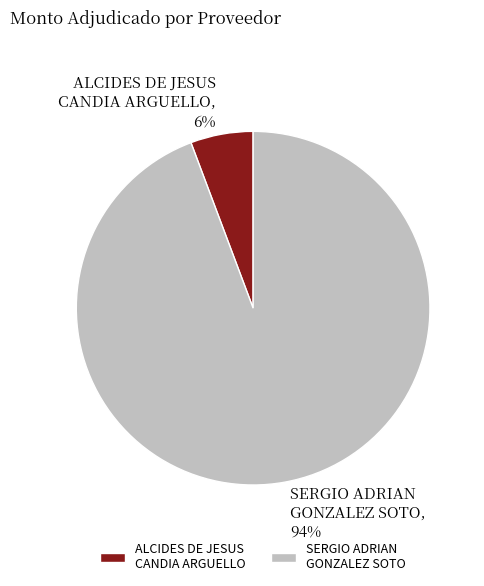

Do SERGIO ADRIAN GONZALEZ SOTO and ALCIDES DE JESUS CANDIA ARGUELLO together represent more than half of the pie?

Yes